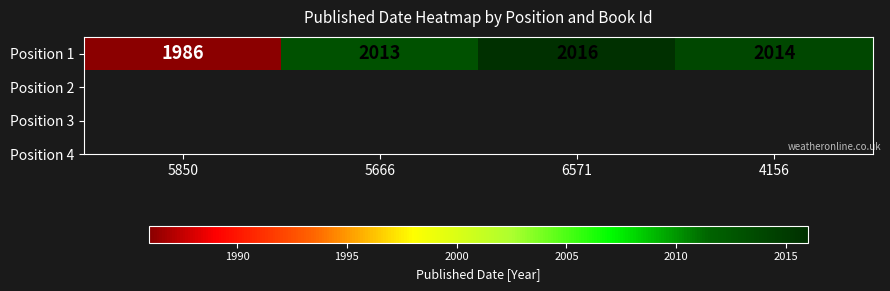

Reading left to right, transcribe all the data shown in this chart.

5850=1986	5666=2013	6571=2016	4156=2014